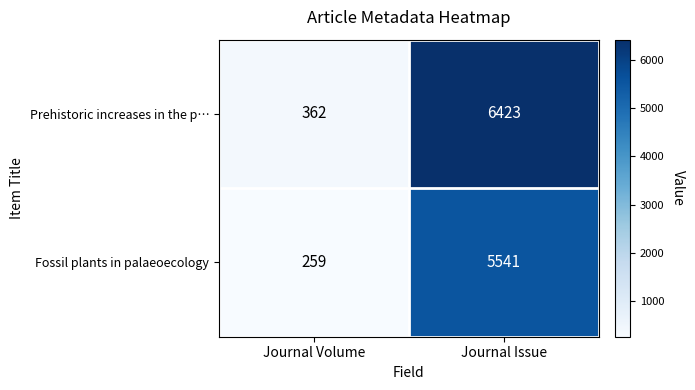

At which category is the sum across all series the highest?

Journal Issue